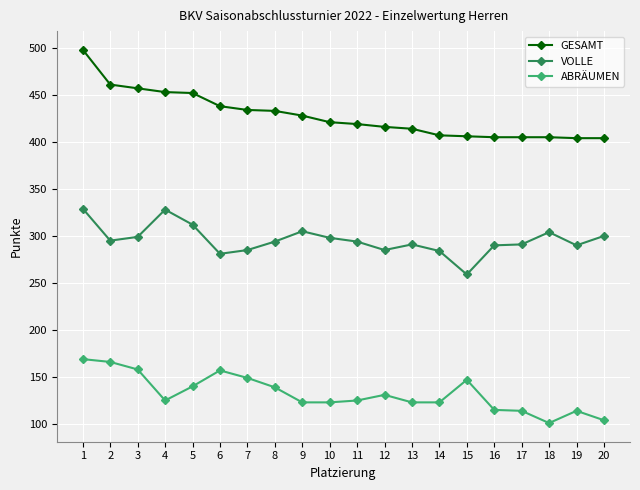

At how many categories does at least one series exceed 215?

20